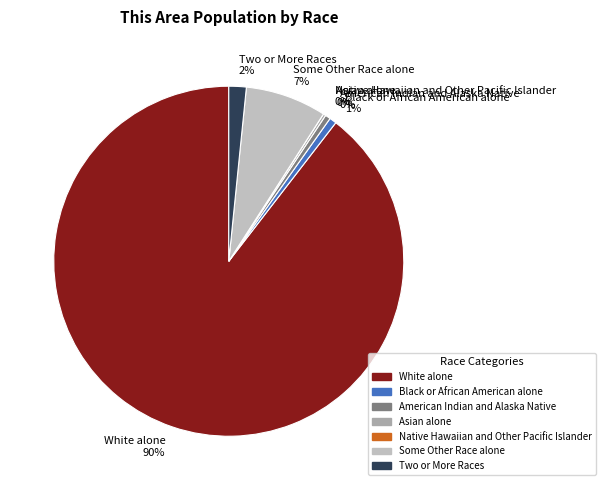

To the nearest percent, what is the difference between the Black or African American alone and White alone slice percentages?

89%